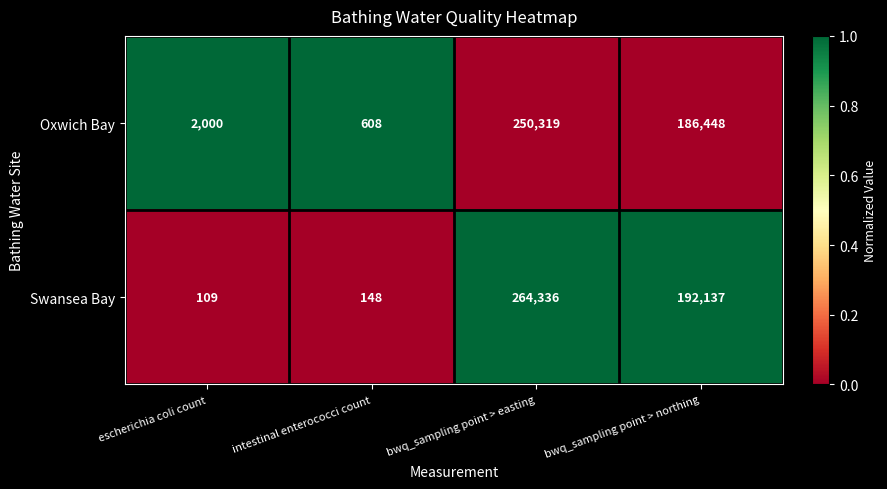

How many categories are shown in the chart?

4